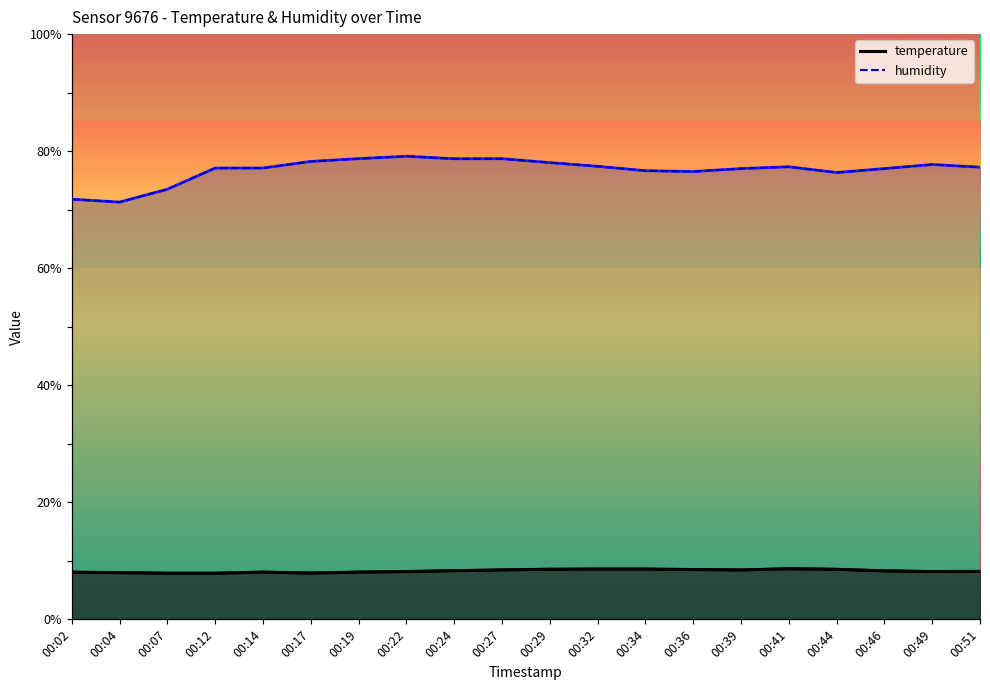

True or false: temperature has a value of 7.9 at 00:17.

True